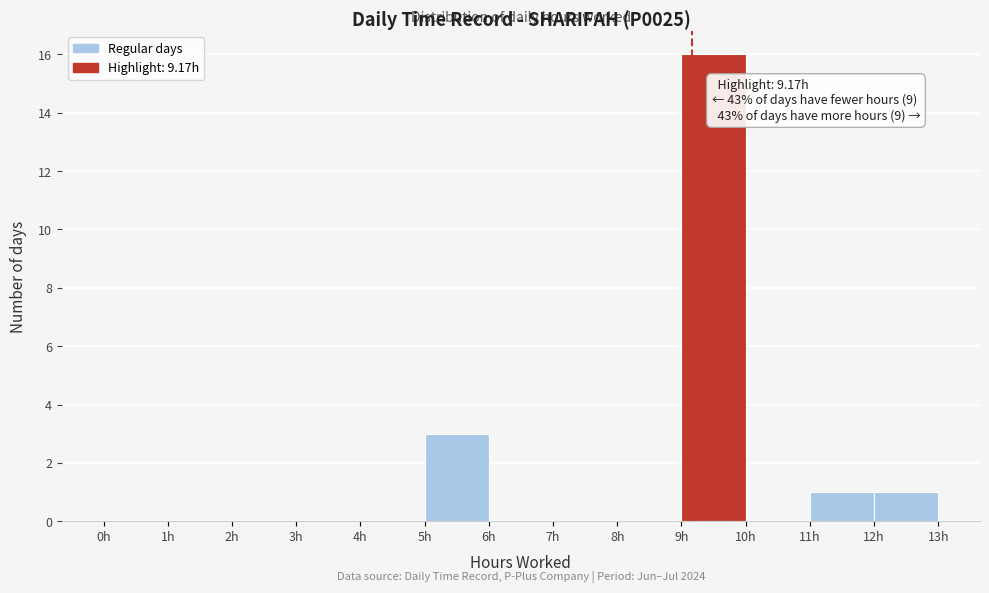

Which range on the x-axis has the tallest bar?

9 to 10